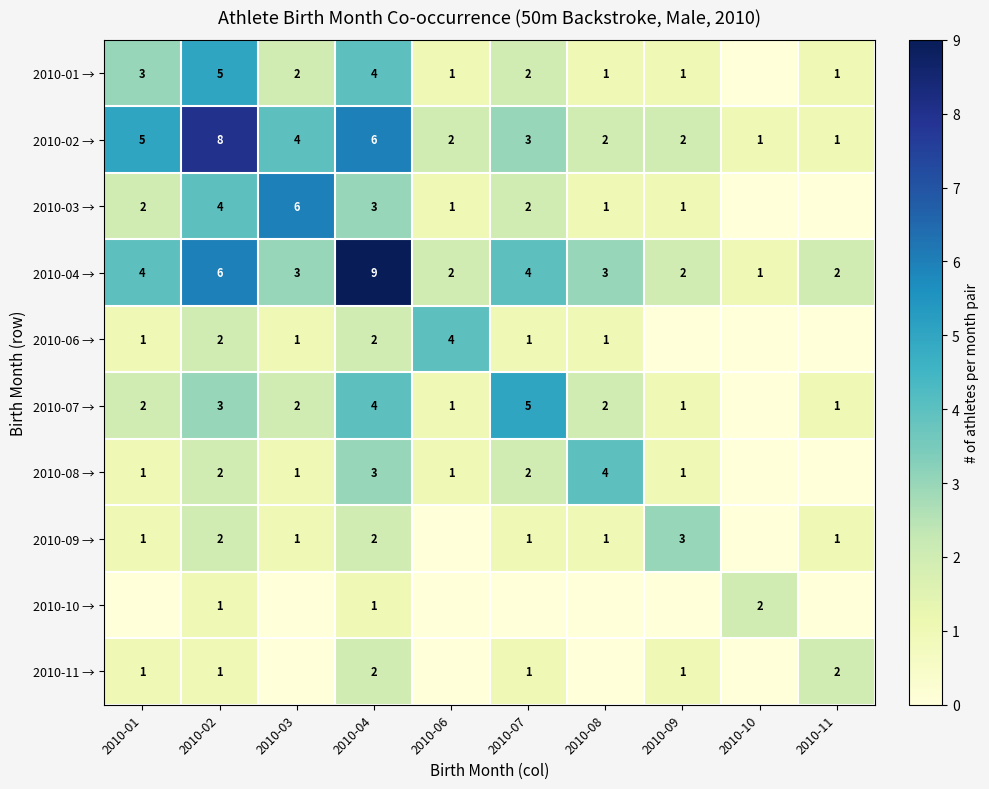

What value does the 2010-02 → series have at 2010-07?

3